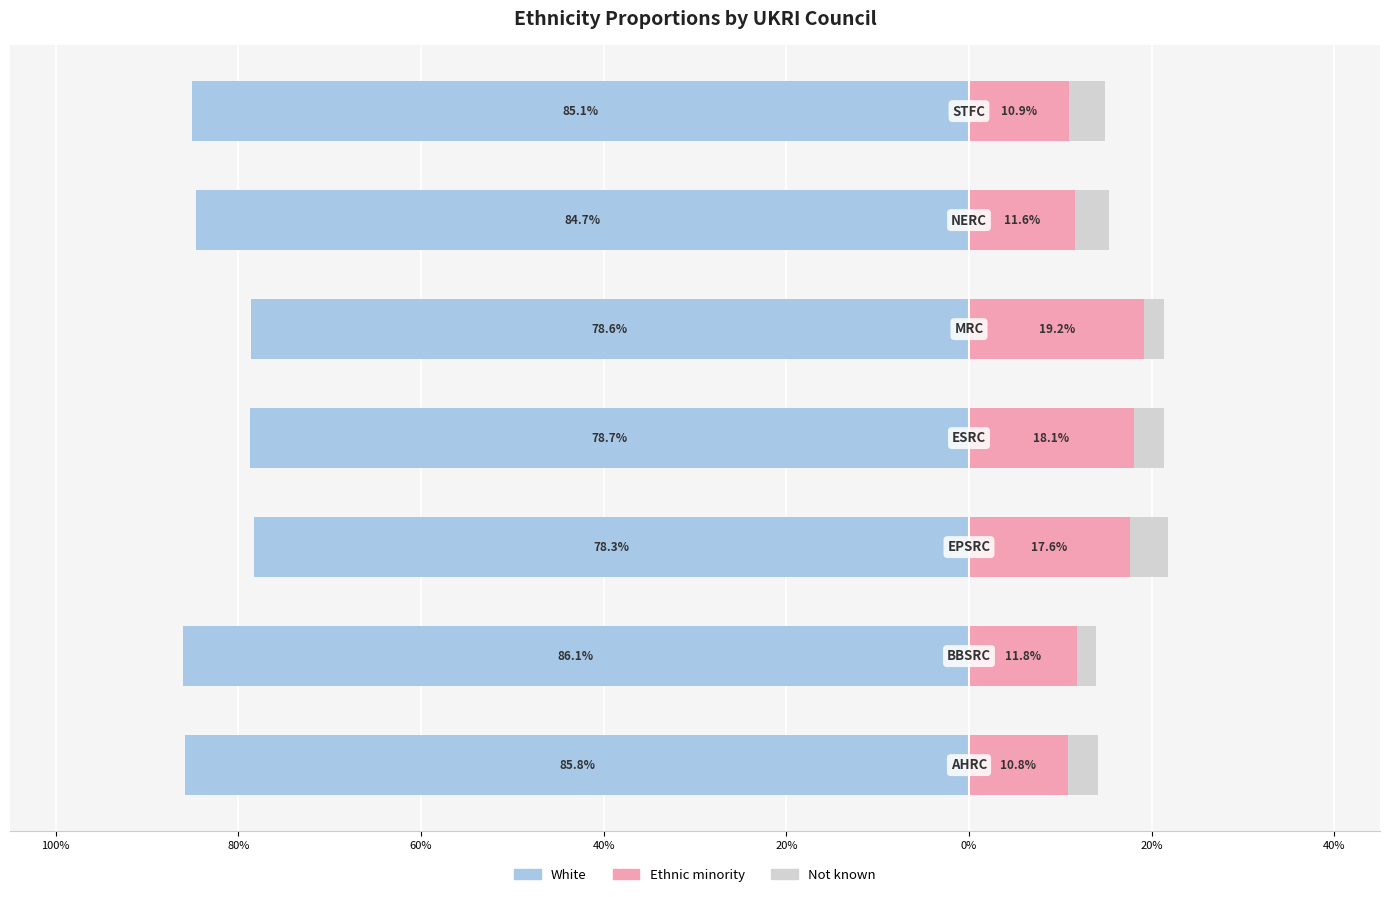

Between 60% and 100%, which is larger?

60%